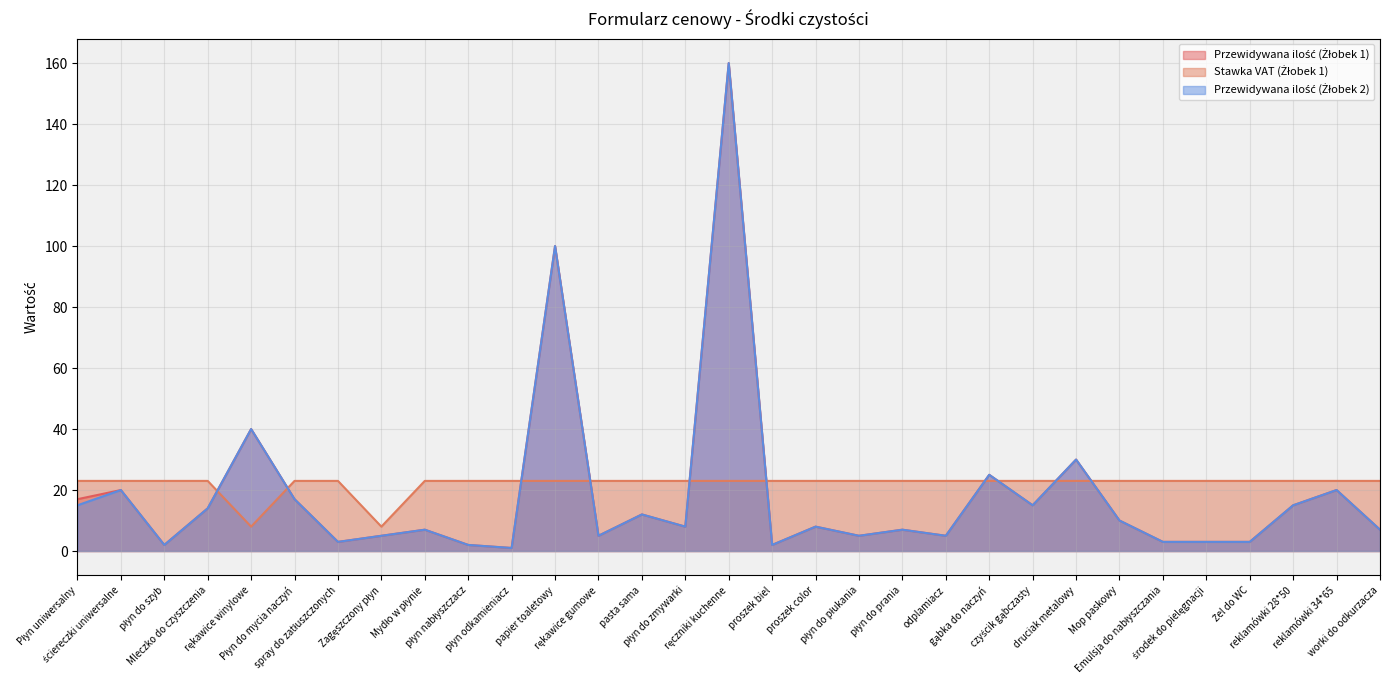

In Przewidywana ilość (Żłobek 2), how many points are higher than both neighbors (excluding endpoints)?

11